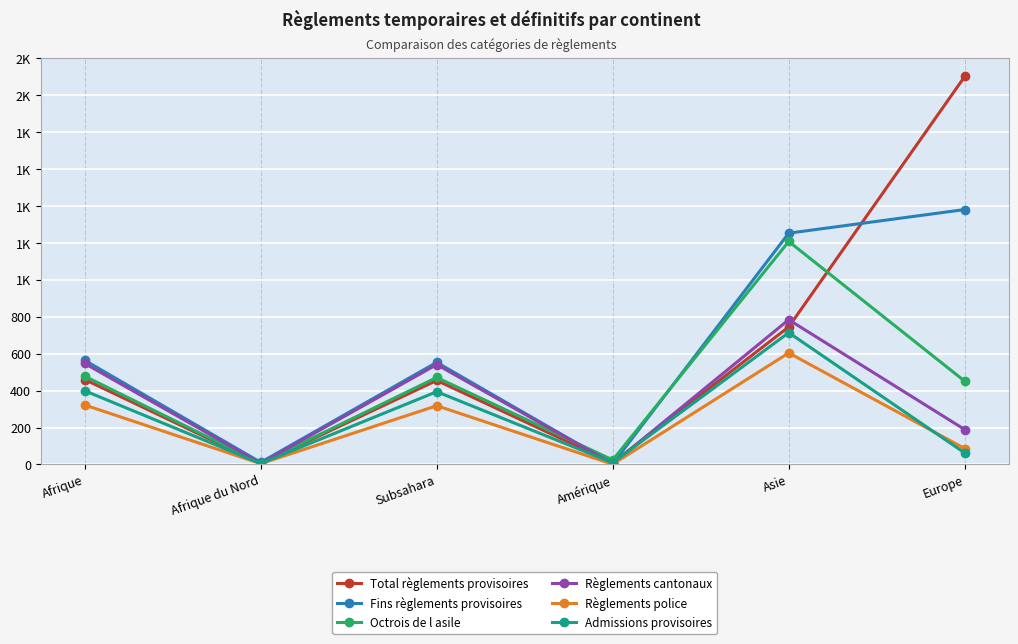

Reading right to left, what are all the values shown in this chart?

Total règlements provisoires: 2102	745	9	455	5	460
Fins règlements provisoires: 1381	1253	3	553	11	564
Octrois de l asile: 451	1208	24	471	7	478
Règlements cantonaux: 189	784	4	541	6	547
Règlements police: 86	604	1	318	4	322
Admissions provisoires: 62	714	9	394	5	399